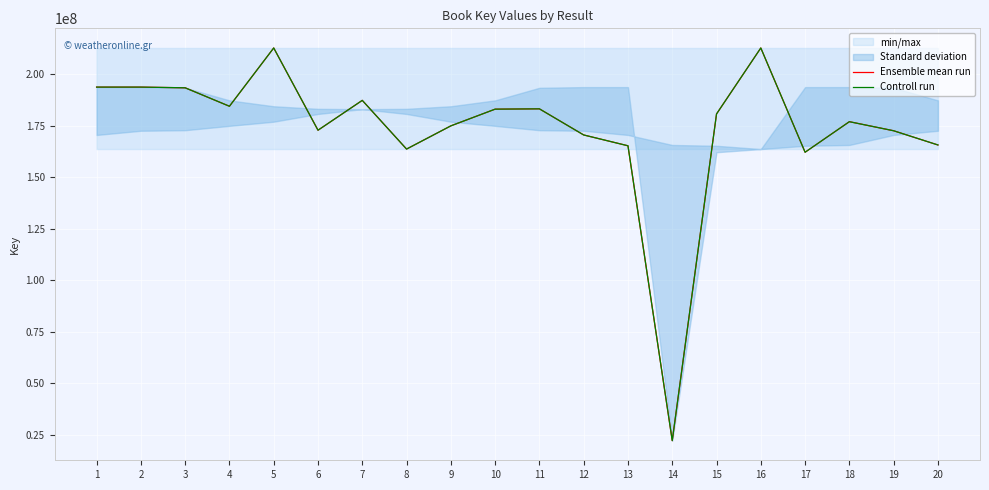

Is it true that Controll run equals 183256928 at 11?

True